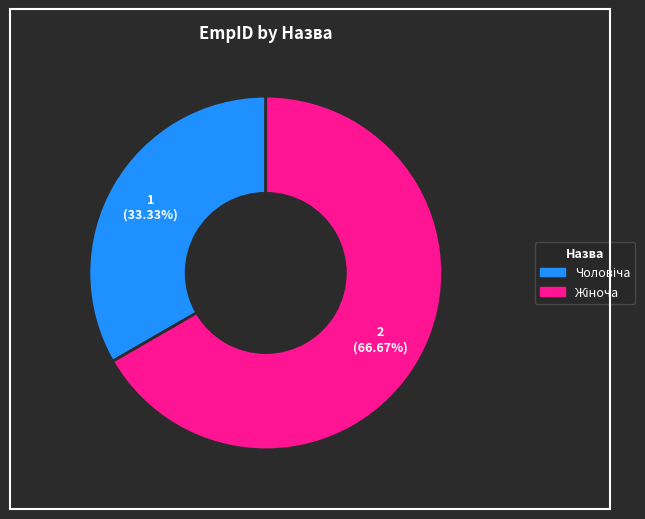

Is there a majority slice in this chart?

Yes